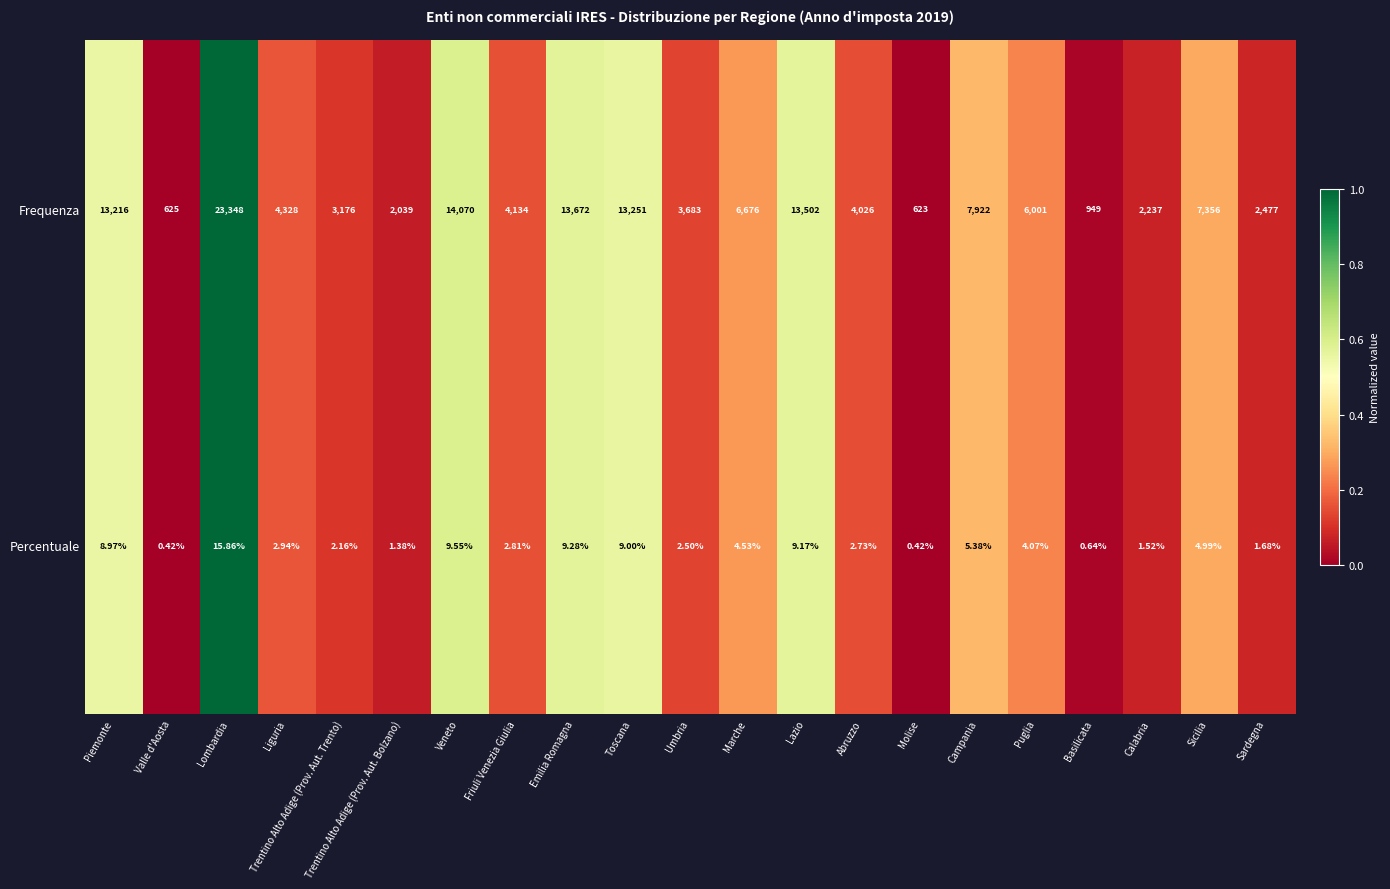

Which series has the largest range (max minus min)?

Frequenza